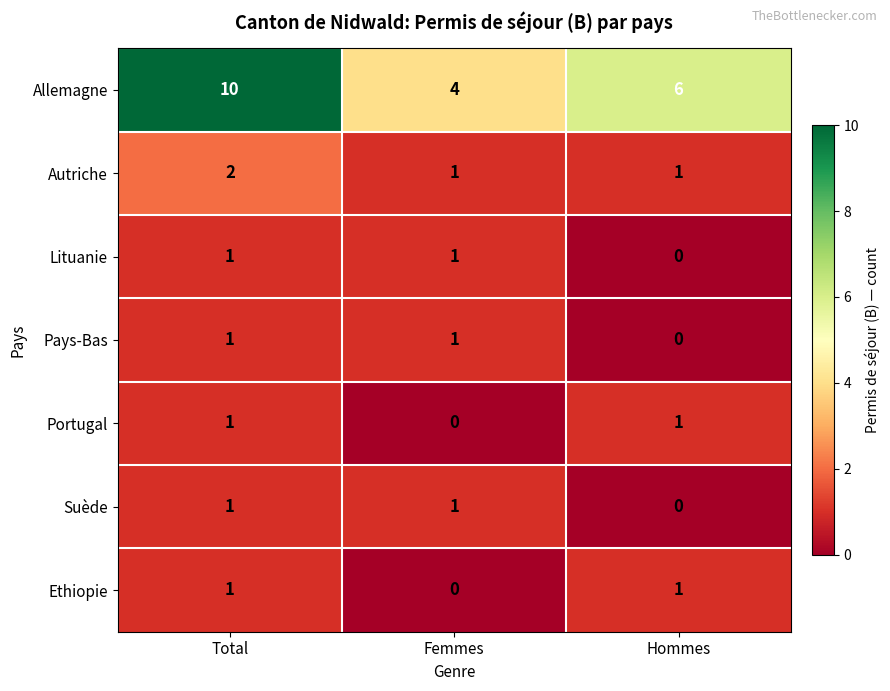

At how many categories does at least one series exceed 1?

3